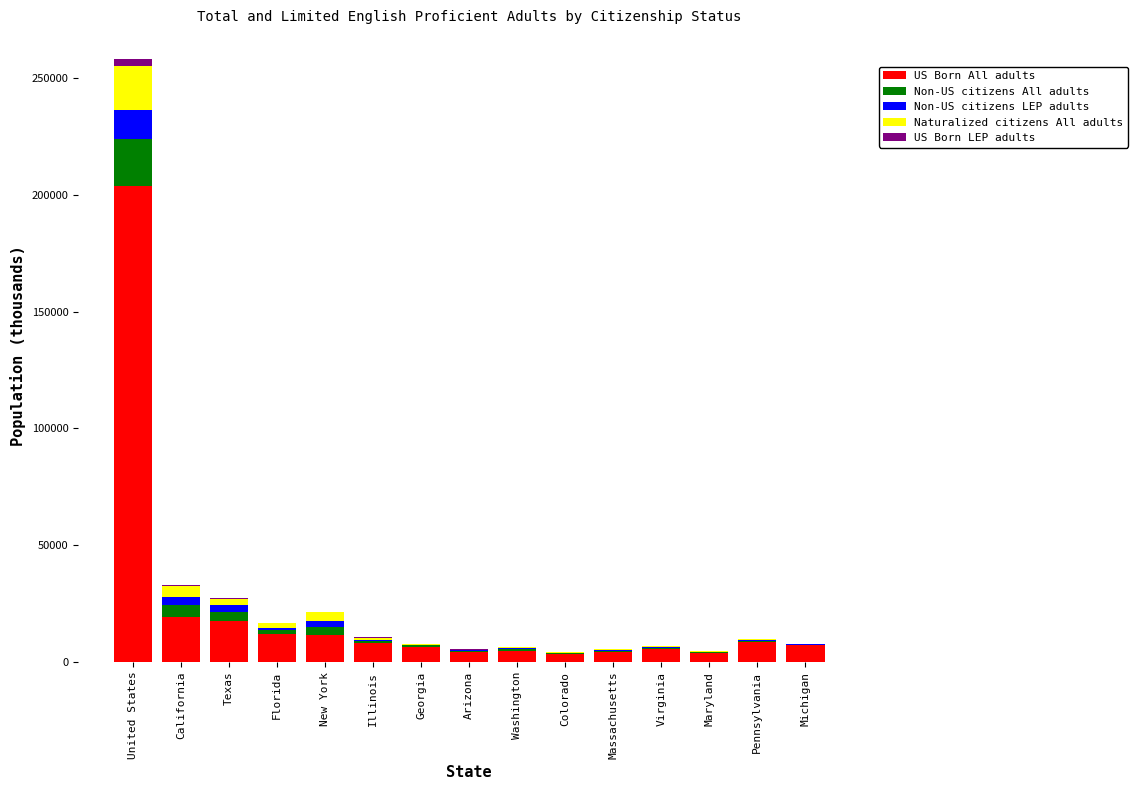

Which category has the highest value in the US Born All adults series?

United States